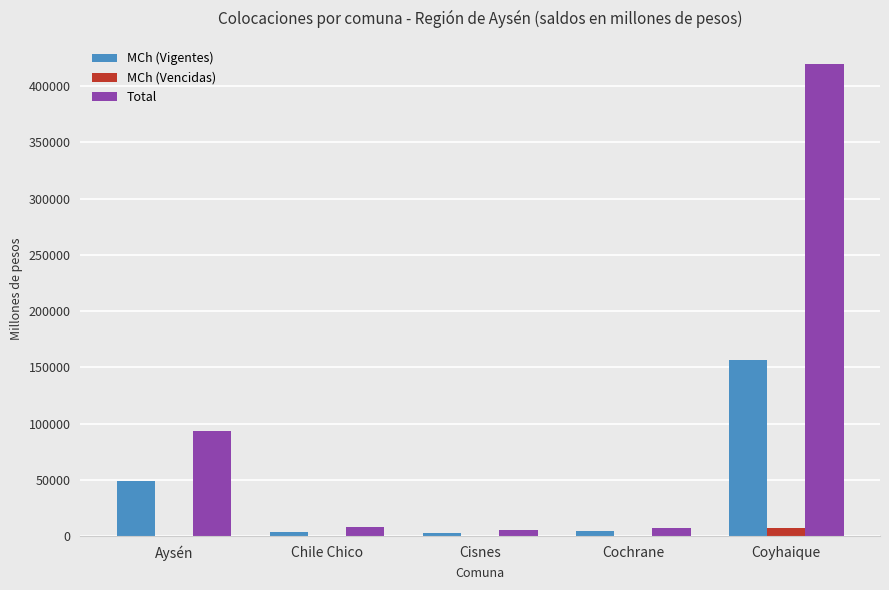

Are the bars horizontal?

No